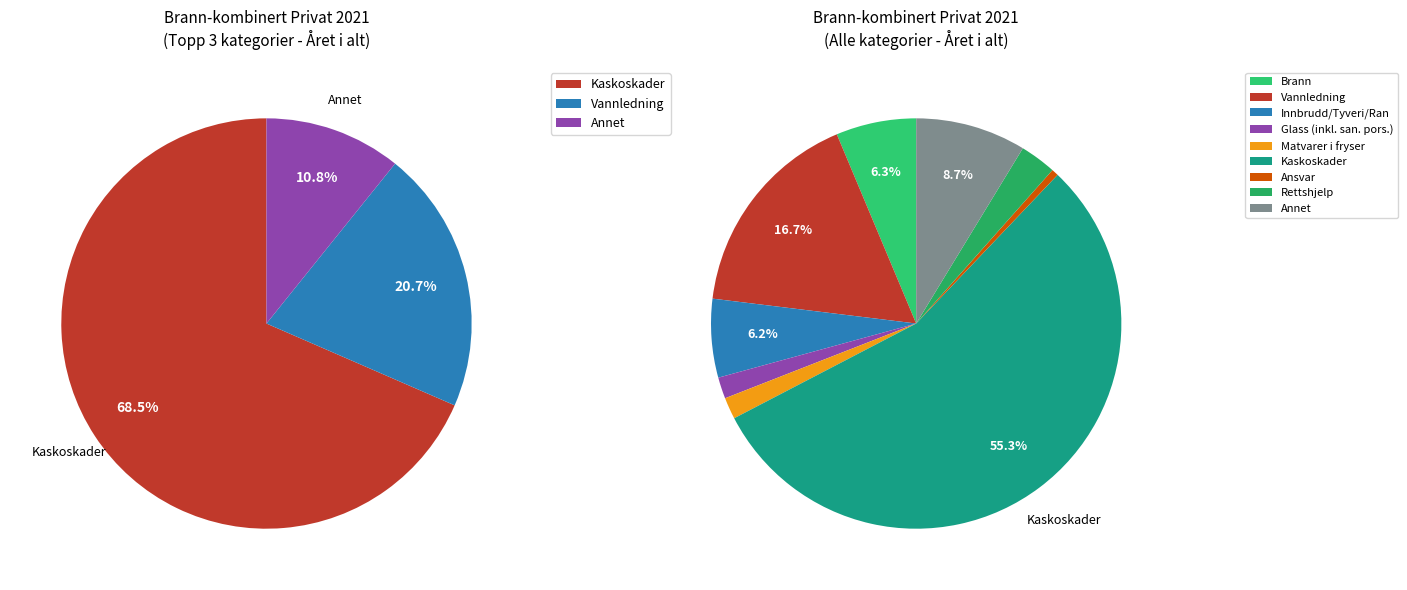

To the nearest percent, what percentage of the pie is Matvarer i fryser?

2%